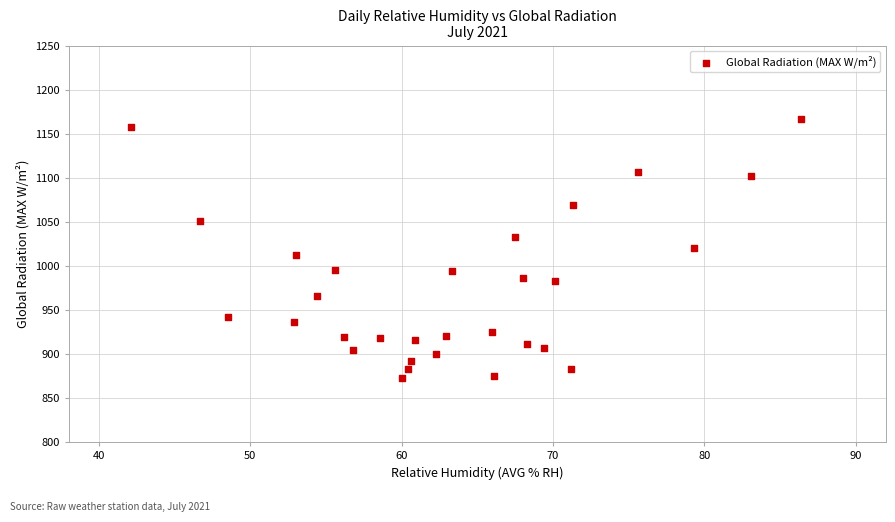

What is the range of X values (max minus min)?

44.3